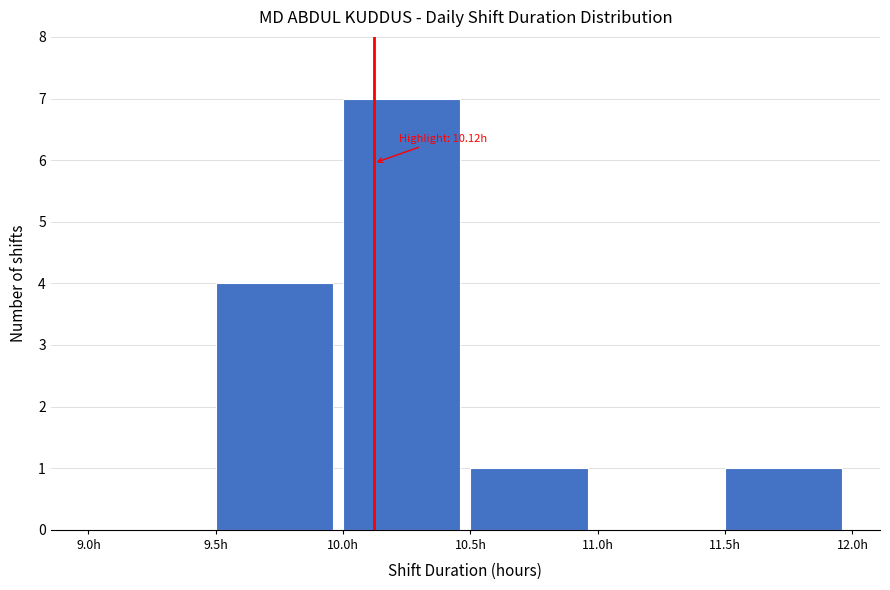

Which range on the x-axis has the tallest bar?

10.0 to 10.5